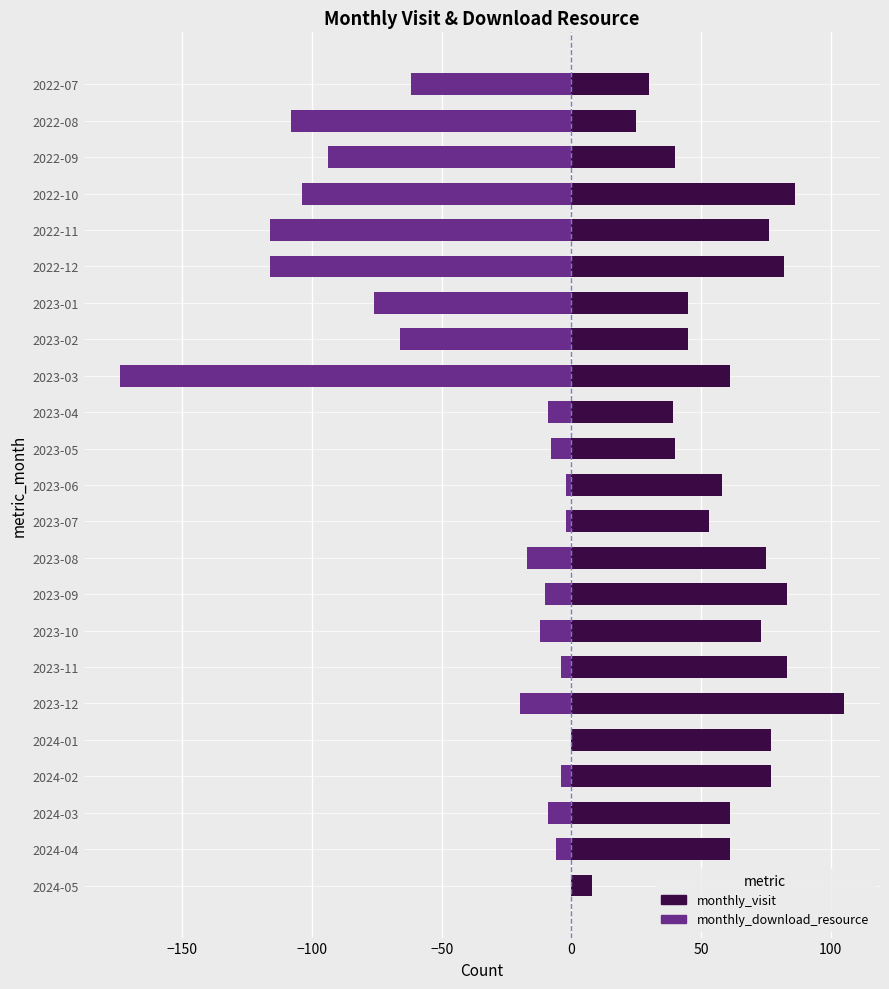

Which series has the largest total across all categories?

monthly_visit